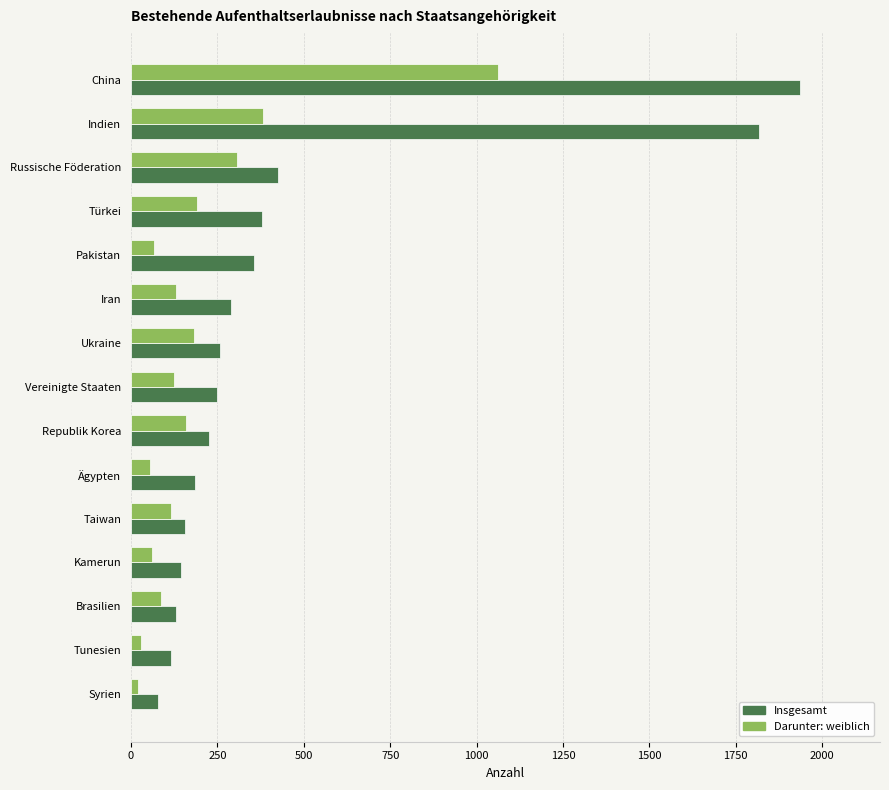

The value of Darunter: weiblich at Republik Korea is 93. True or false?

False